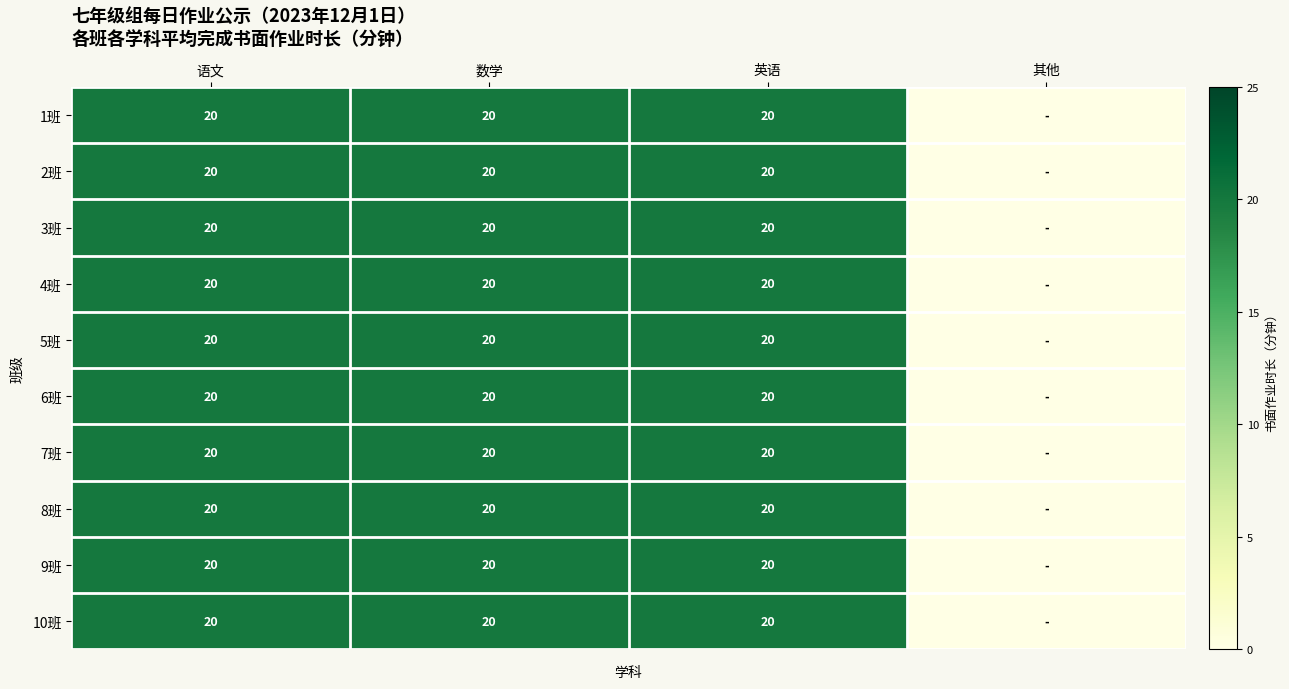

Is it true that 1班 equals 20 at 英语?

True